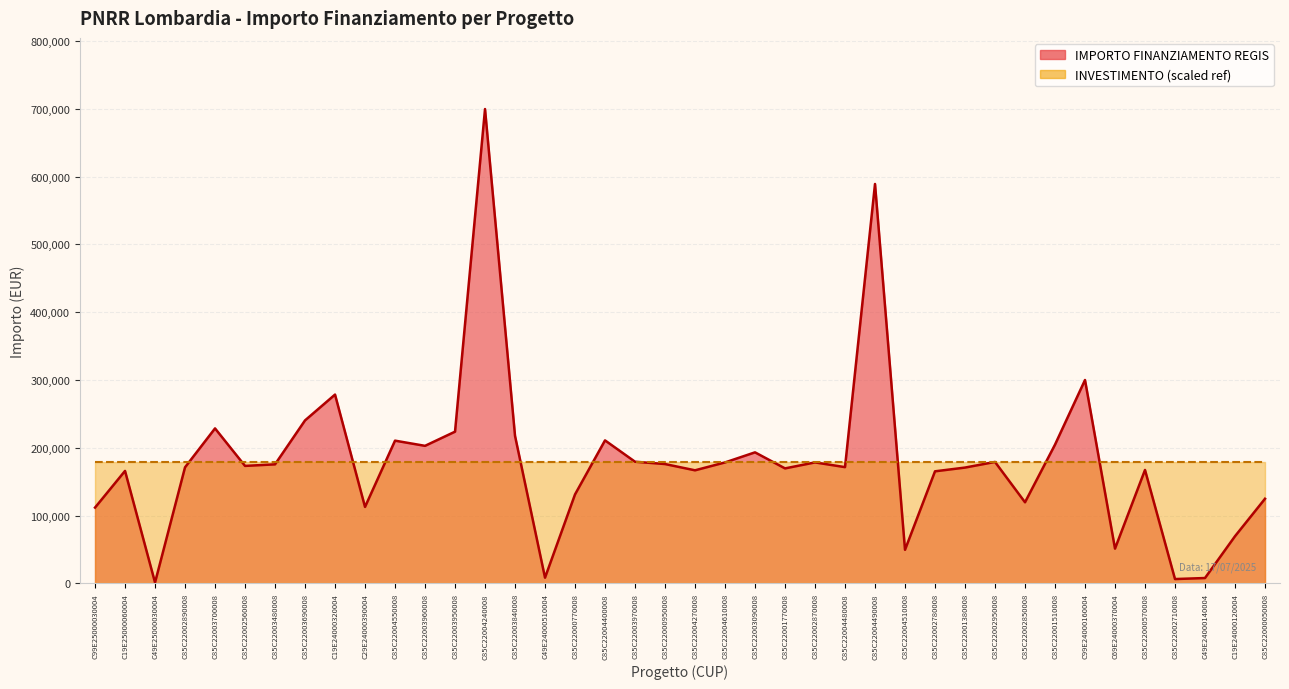

What position from the left is C85C22002710008?

37